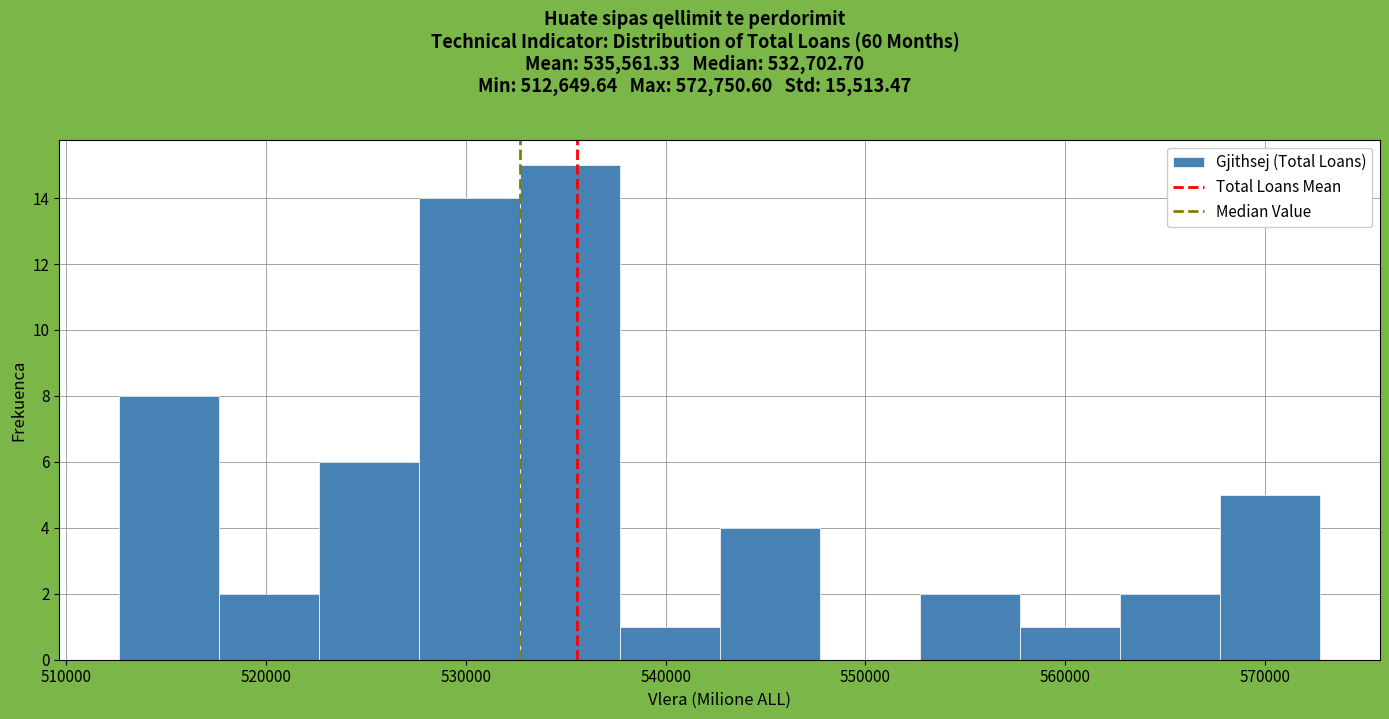

Reading left to right, transcribe this chart: for each bar, give the range it covers on the x-axis and its height. Neither the bar edges nor the heights are printed on the chart, so give them approximately, as read against the axes.

513000 to 518000: 8
518000 to 523000: 2
523000 to 528000: 6
528000 to 533000: 14
533000 to 538000: 15
538000 to 543000: 1
543000 to 548000: 4
548000 to 553000: 0
553000 to 558000: 2
558000 to 563000: 1
563000 to 568000: 2
568000 to 573000: 5